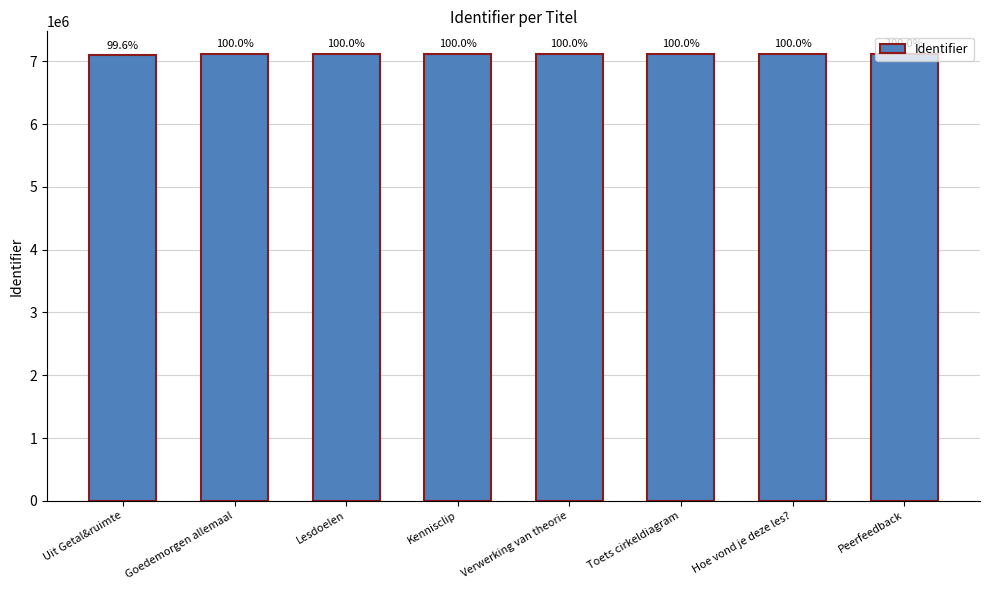

What is the average value?

7115620